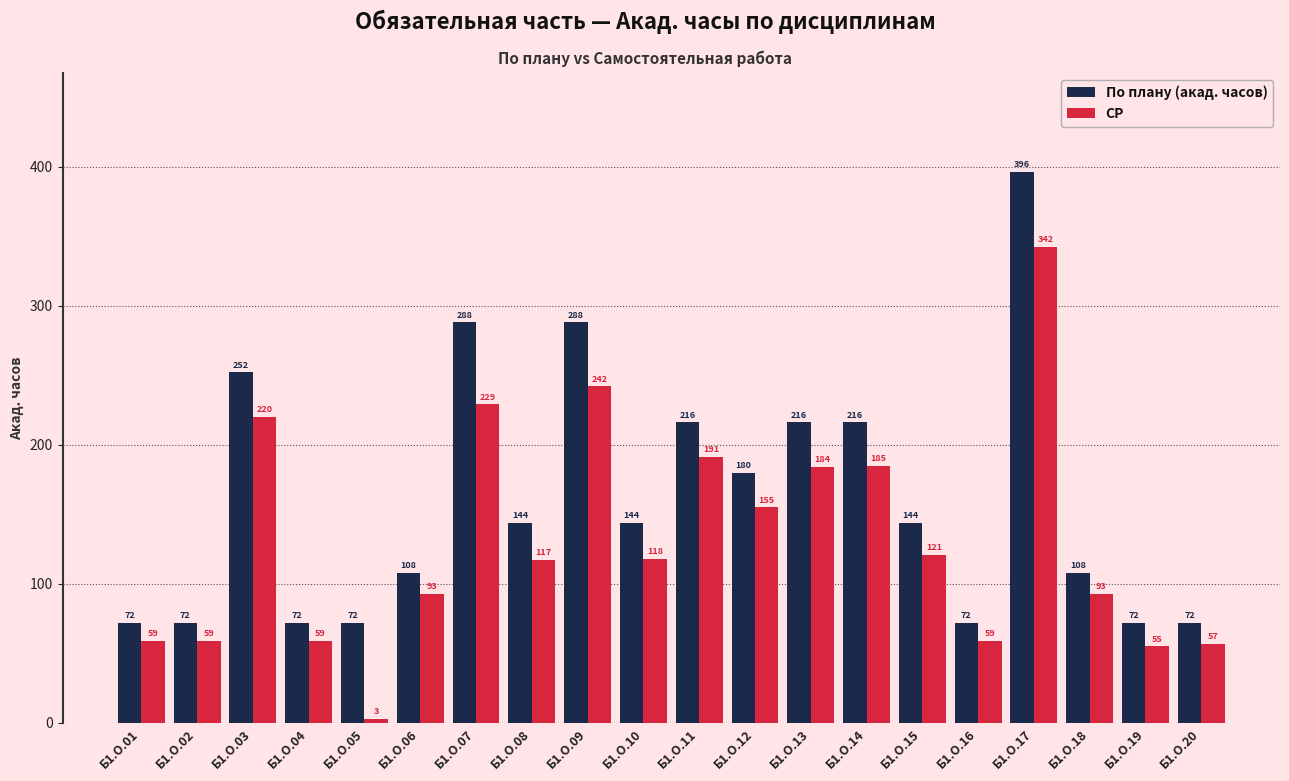

What is the minimum value for СР?

3